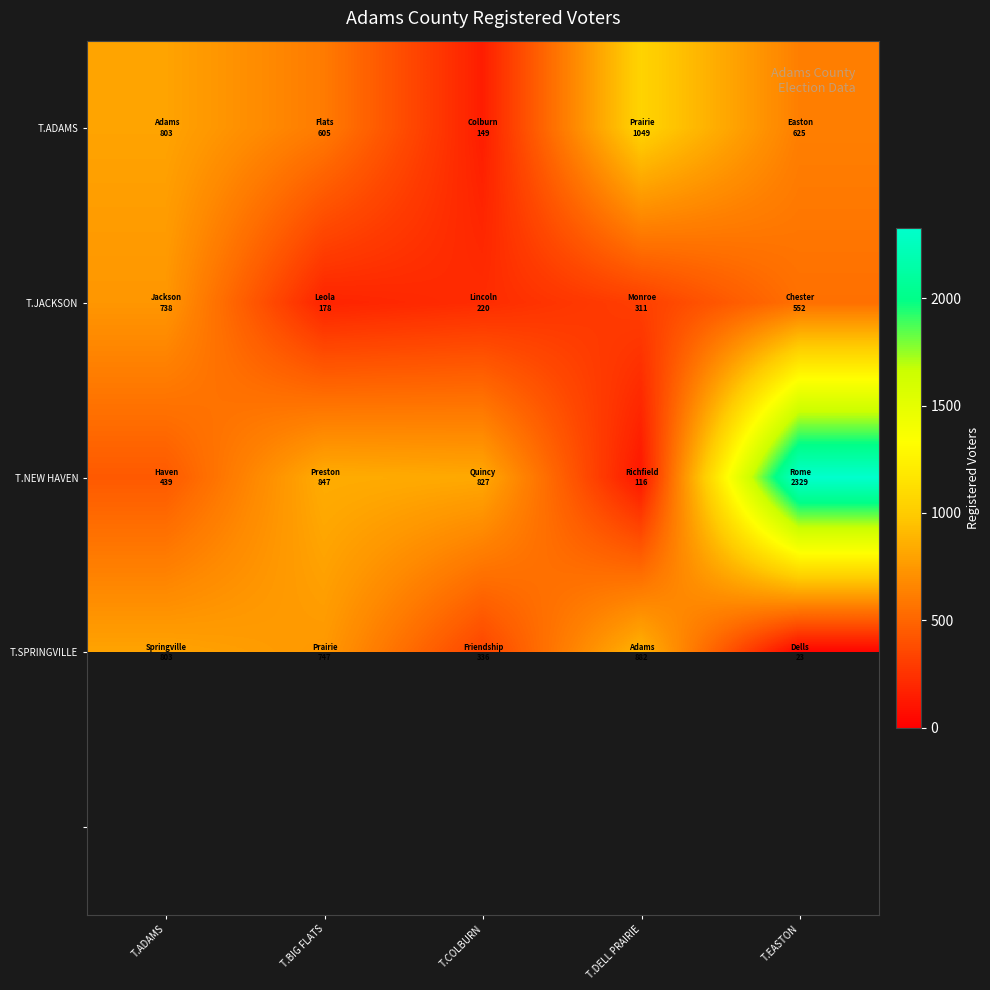

What is the difference between the maximum and minimum values in the T.NEW HAVEN series?

2213.0